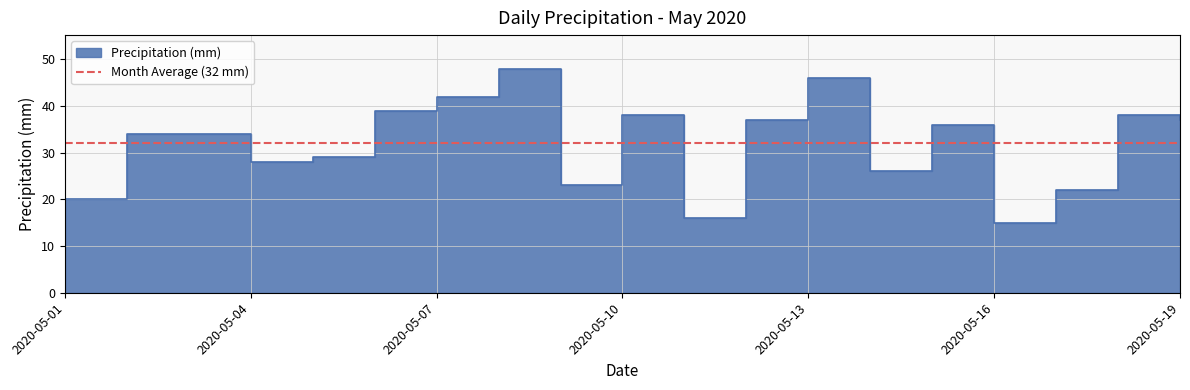

True or false: there are more than 0 points higher than both neighbors.

True